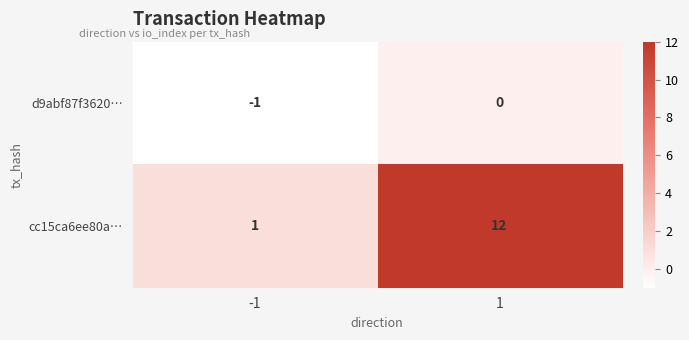

What is the sum of the cc15ca6ee80a… values at 1 and -1?

13